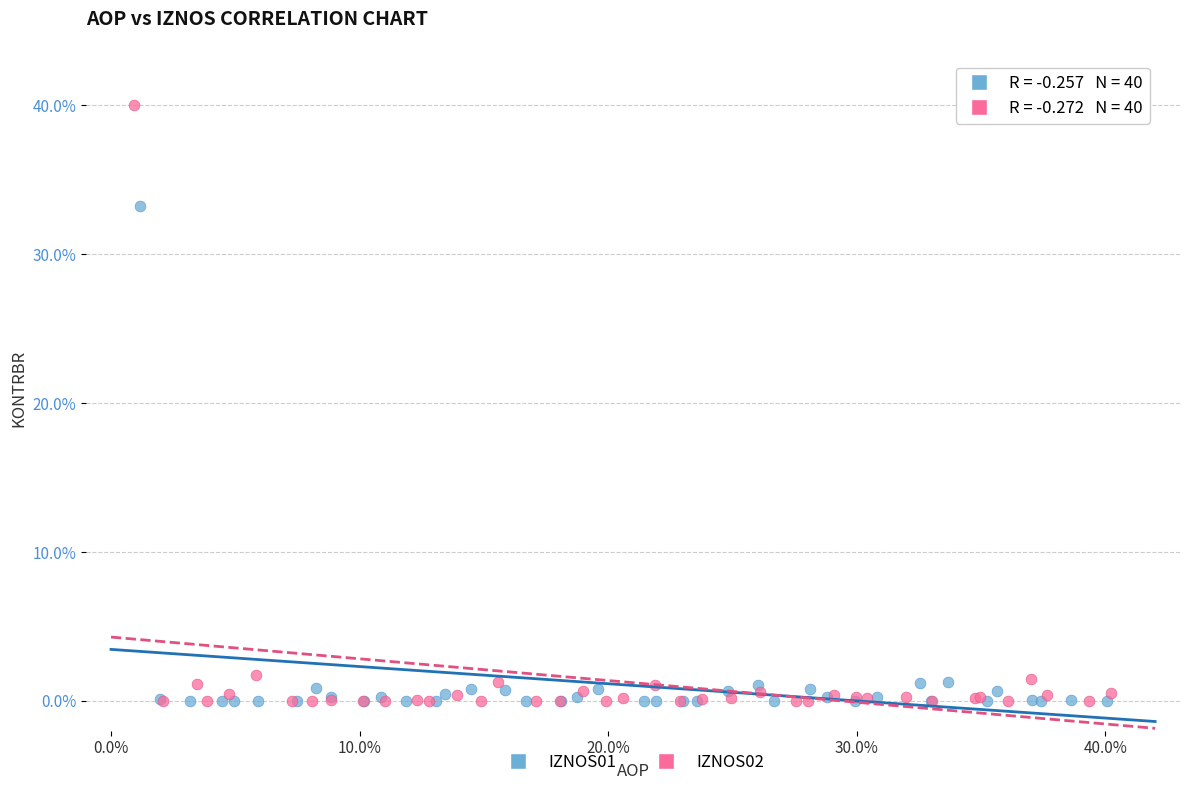

Which series contains the highest Y value?

IZNOS02